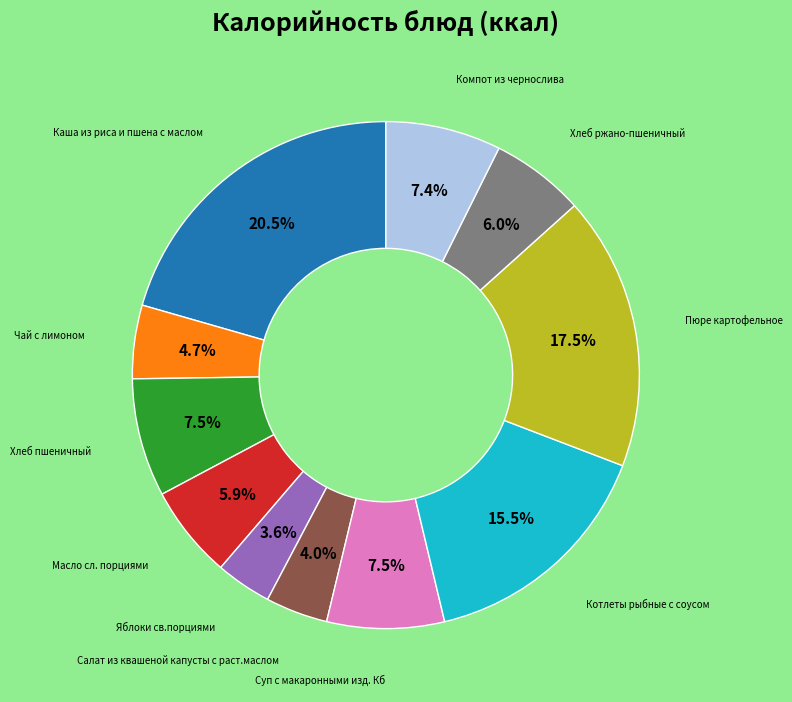

Is there any slice that represents more than half of the pie?

No